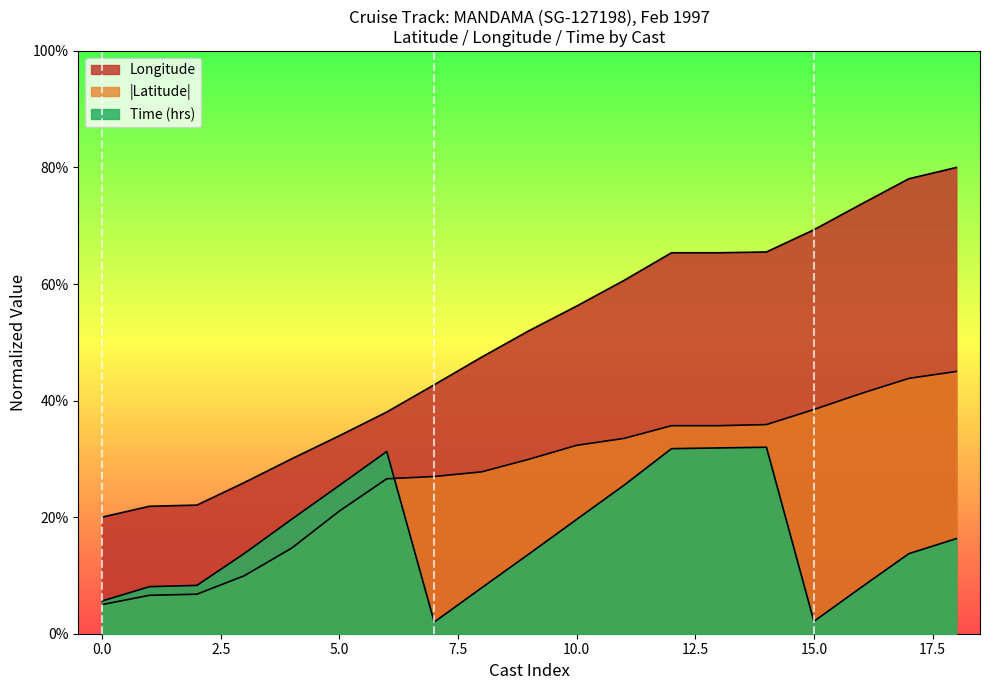

Is it true that Time equals 31.2 at 10?

False